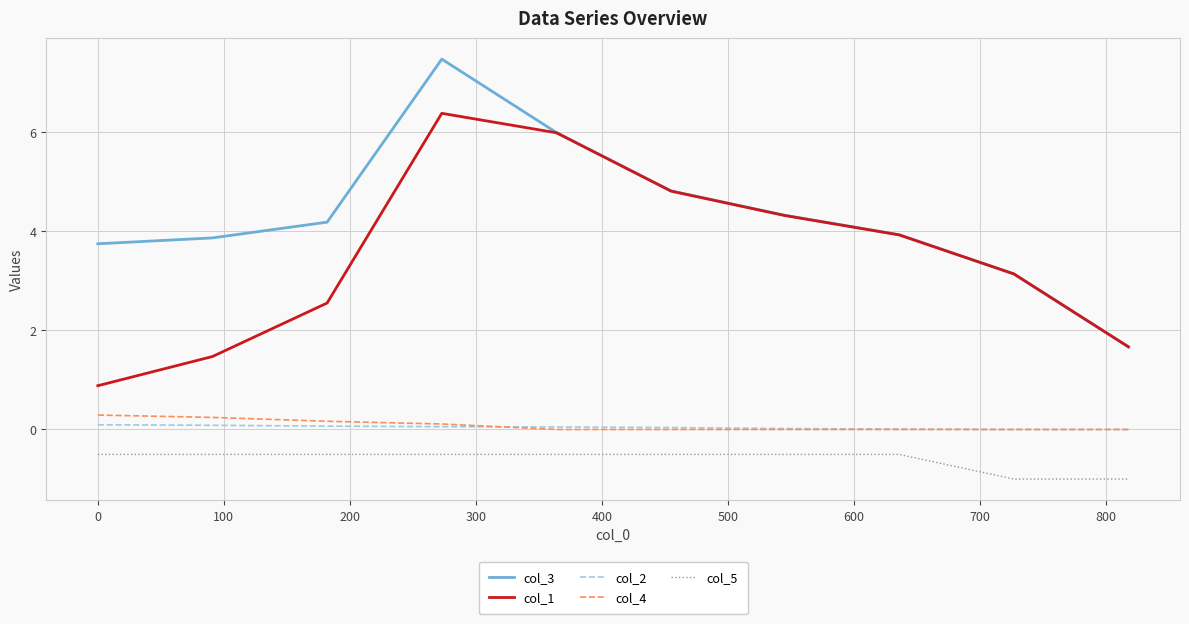

Which series has the largest total across all categories?

col_3